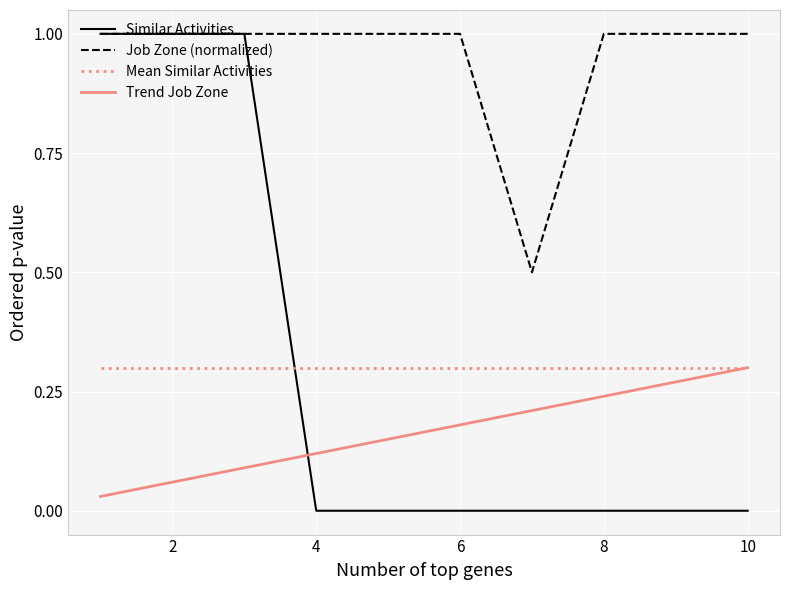

After their last crossing, which series has the higher values: Similar Activities or Trend Job Zone?

Trend Job Zone